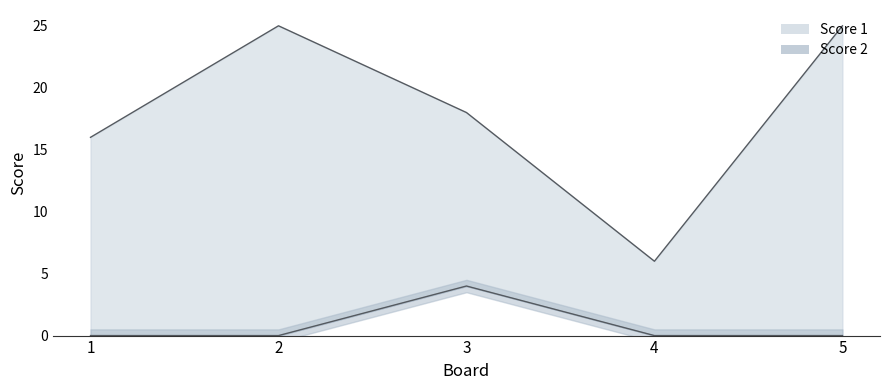

True or false: Score 2 has more than 1 interior local peaks.

False